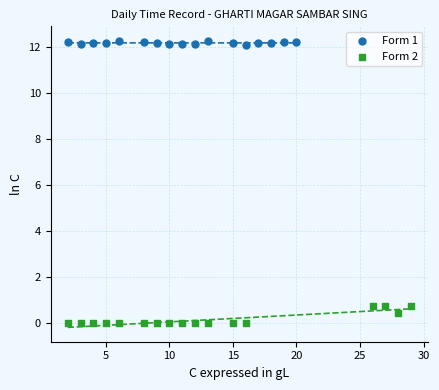

Which series reaches the maximum Y coordinate?

Form 1